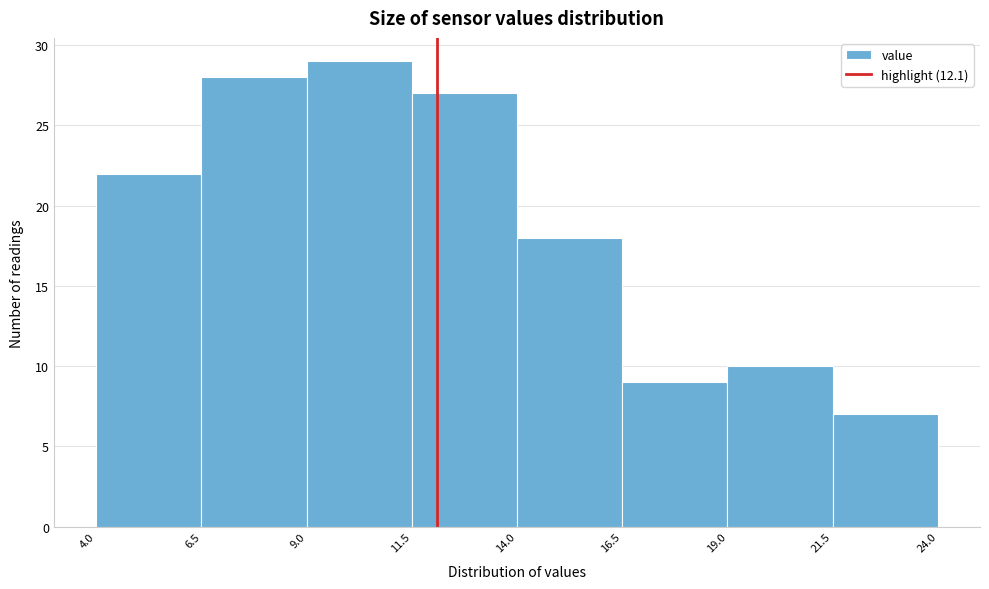

How tall is the bar that spans 19.0 to 21.5 on the x-axis? The values are not printed on the chart, so give them approximately, as read against the axis.

10